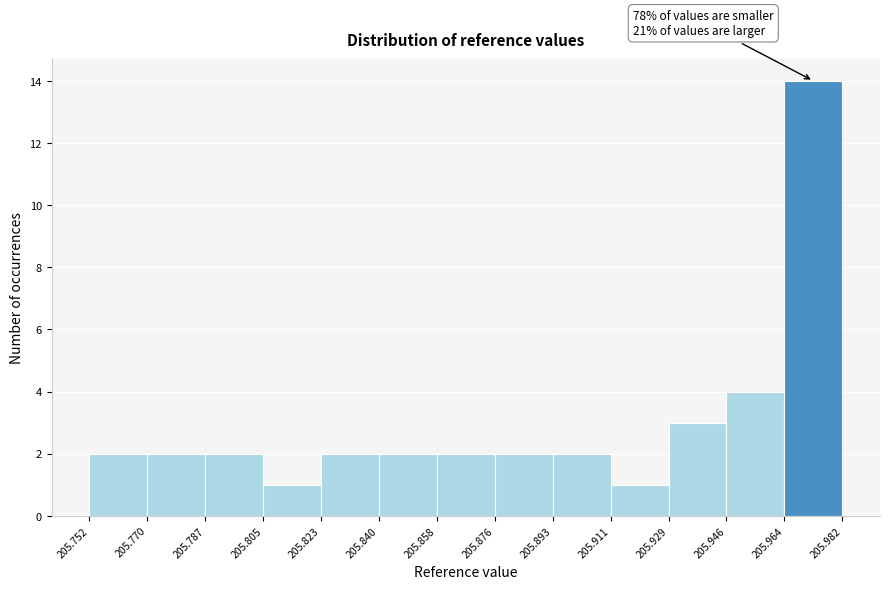

Over which range of the x-axis is the bar tallest?

205.964 to 205.982